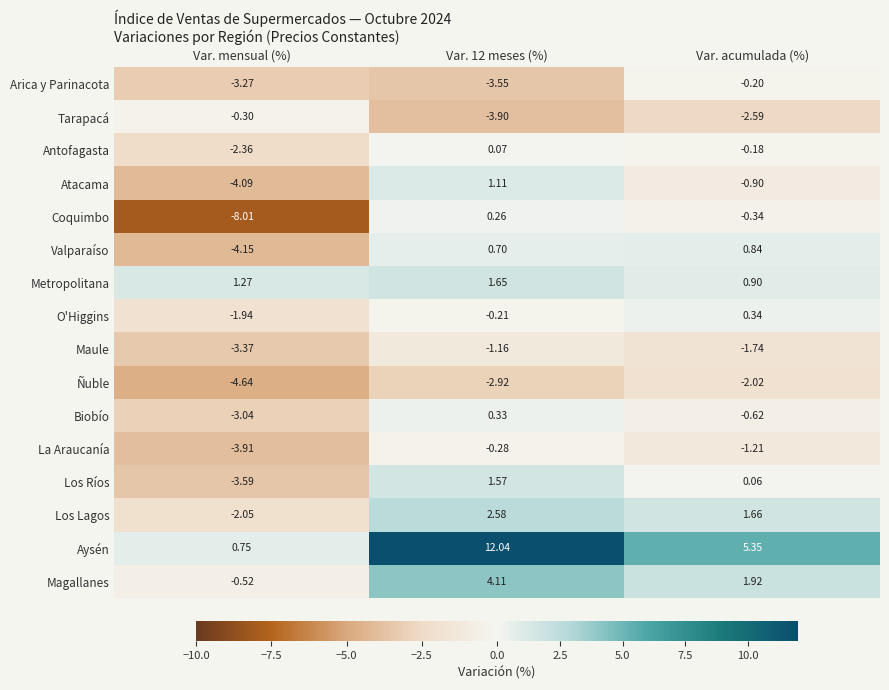

Which series has the widest spread of values?

Aysén